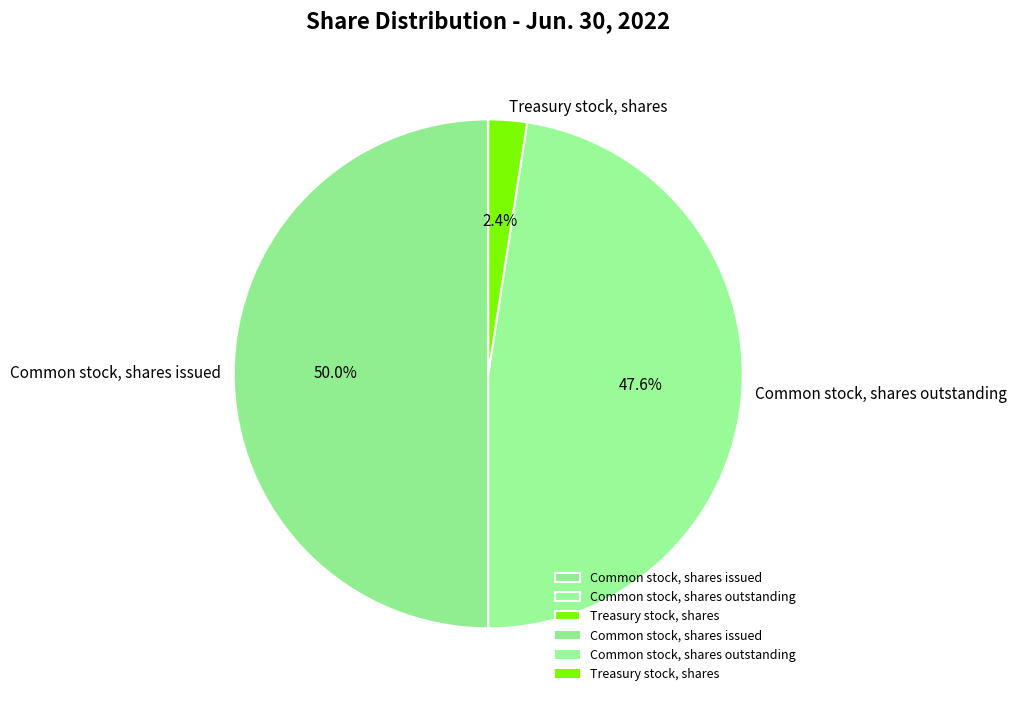

What is the ratio of the value at Common stock, shares outstanding to the value at Common stock, shares issued?

1.0